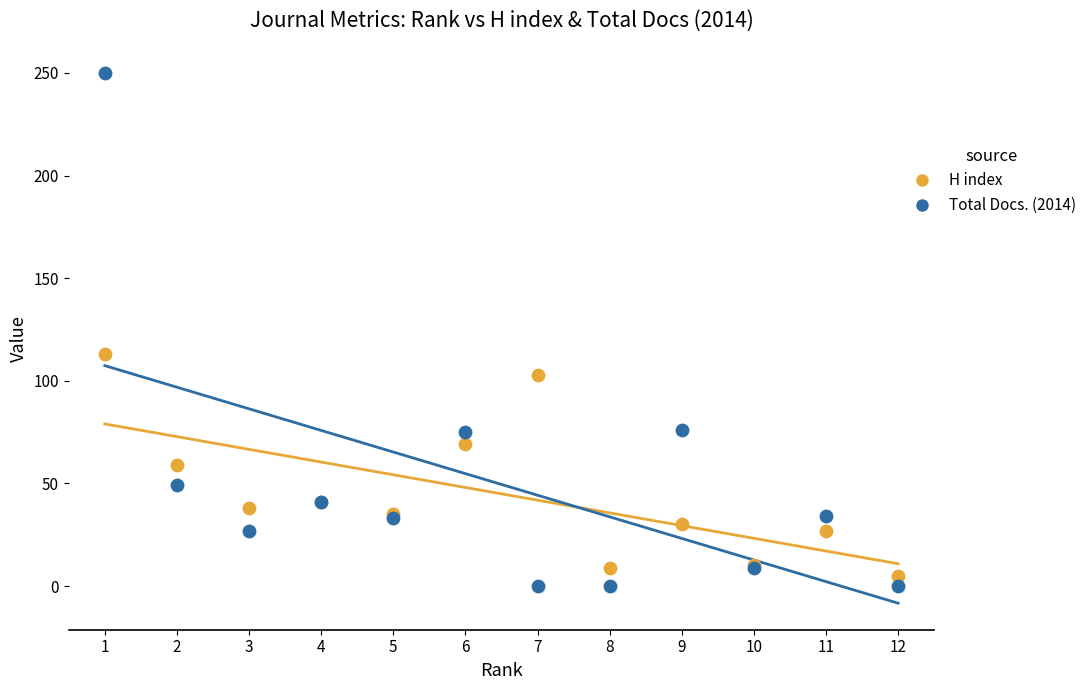

Which series contains the highest Y value?

Total Docs. (2014)